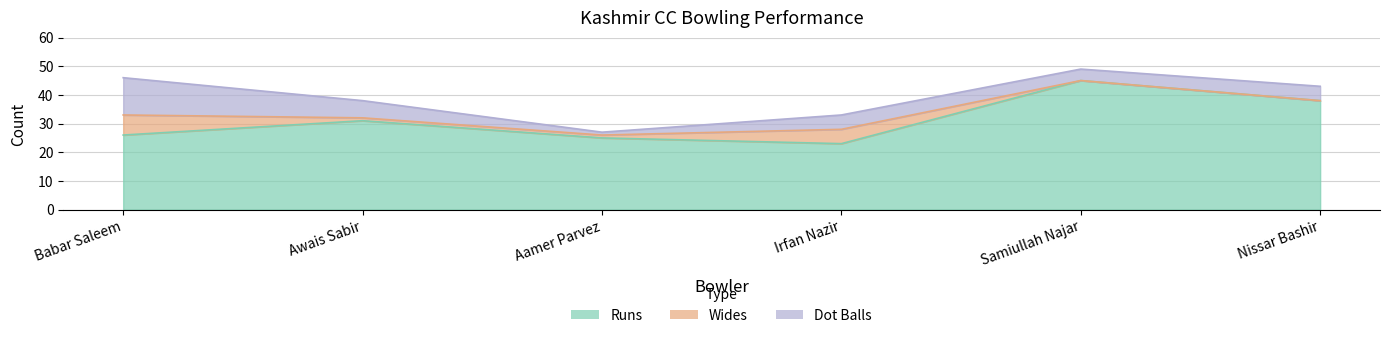

What is the difference between the maximum and minimum values in the Dot Balls series?

12